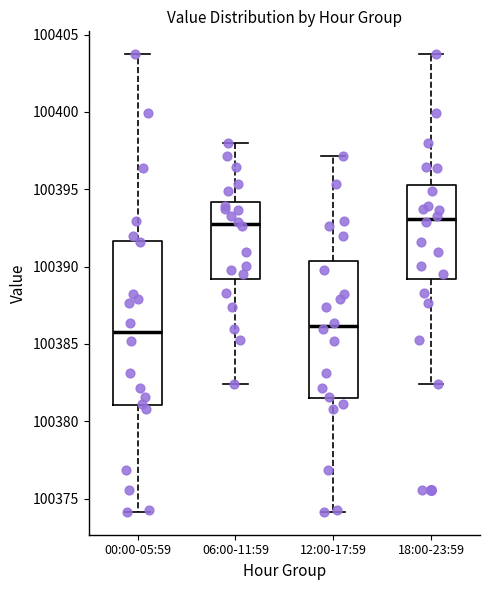

Which box is the tallest, from its lower edge to its upper edge?

00:00-05:59